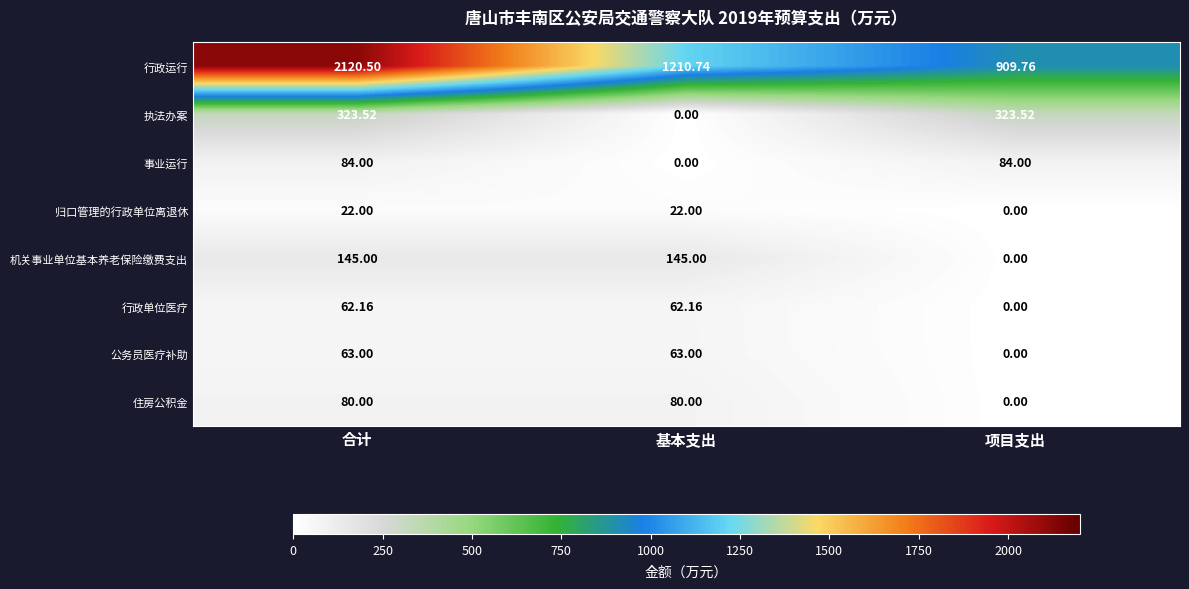

Which series has the widest spread of values?

行政运行